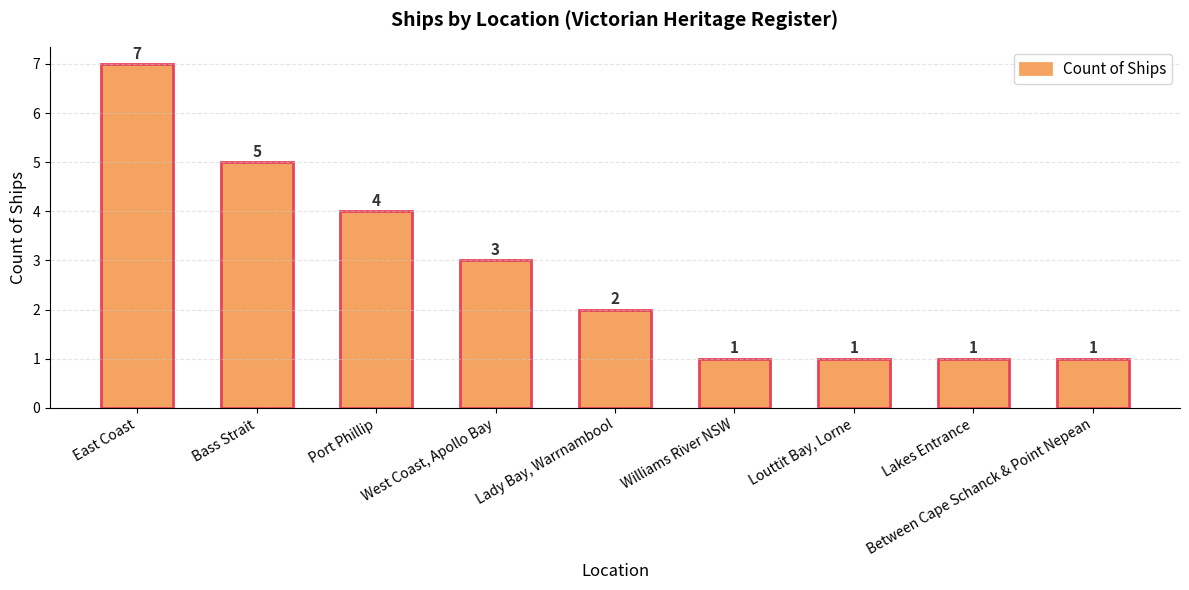

Reading left to right, transcribe all the data shown in this chart.

East Coast=7	Bass Strait=5	Port Phillip=4	West Coast, Apollo Bay=3	Lady Bay, Warrnambool=2	Williams River NSW=1	Louttit Bay, Lorne=1	Lakes Entrance=1	Between Cape Schanck & Point Nepean=1